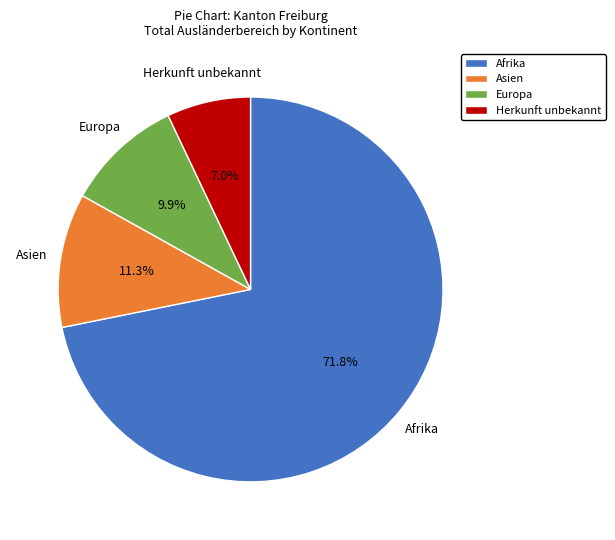

Do Afrika and Asien together represent more than half of the pie?

Yes